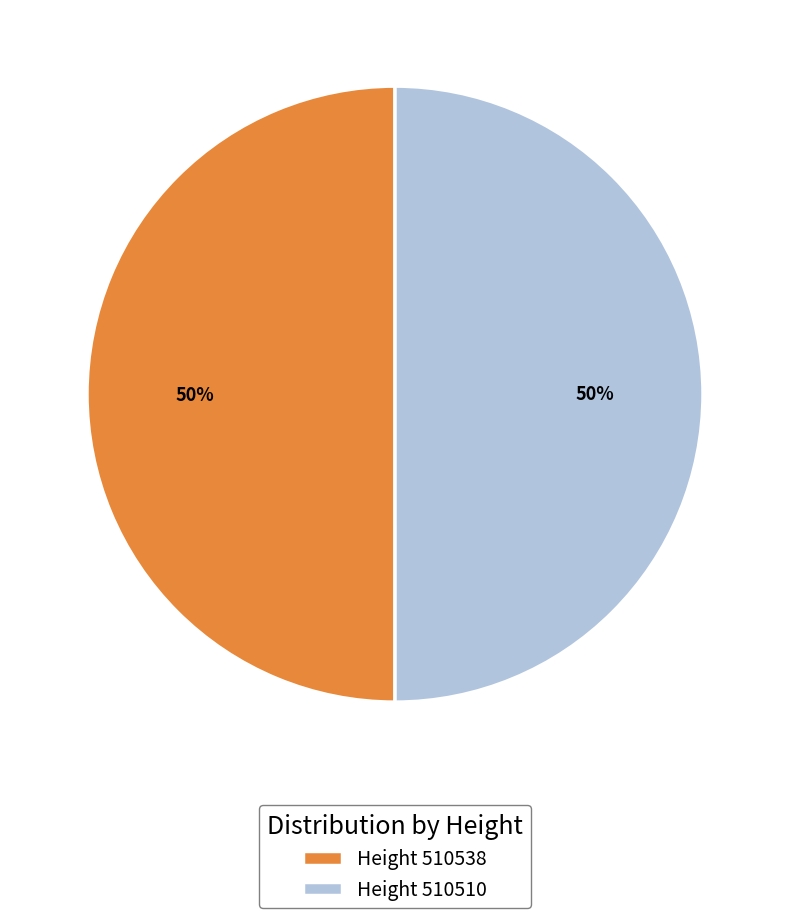

To the nearest percent, what portion does Height 510510 represent?

50%